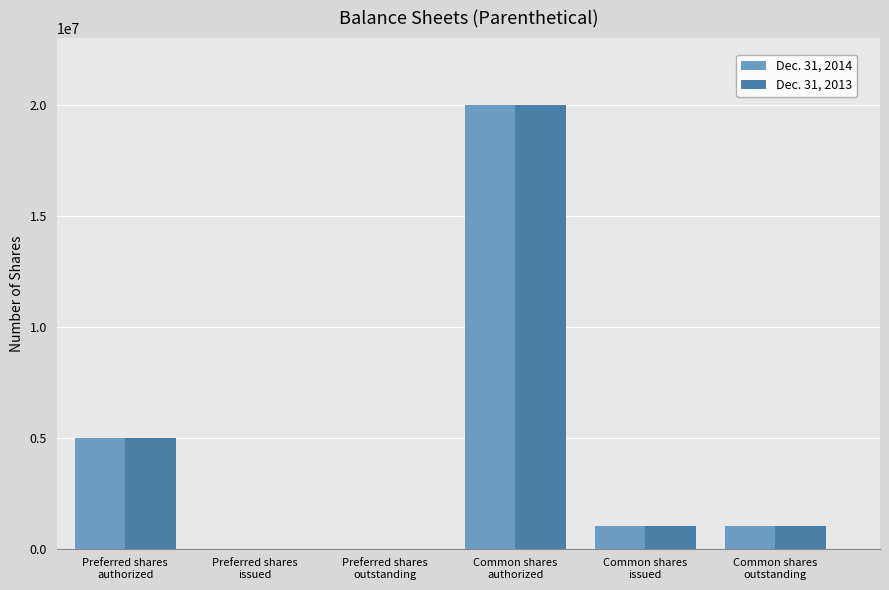

At which label is Dec. 31, 2014 closest to 10000000?

Preferred shares
authorized